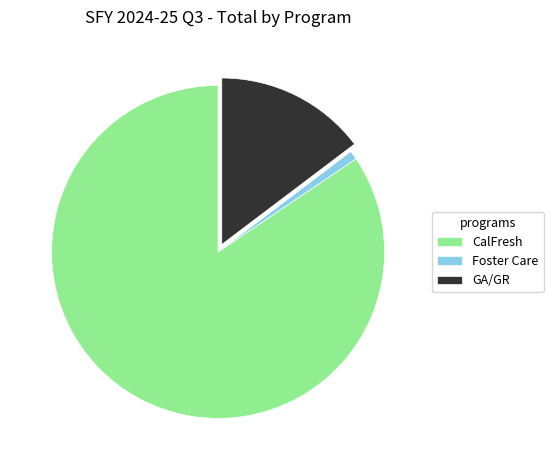

Rank the categories by value from lowest to highest.

Foster Care, GA/GR, CalFresh